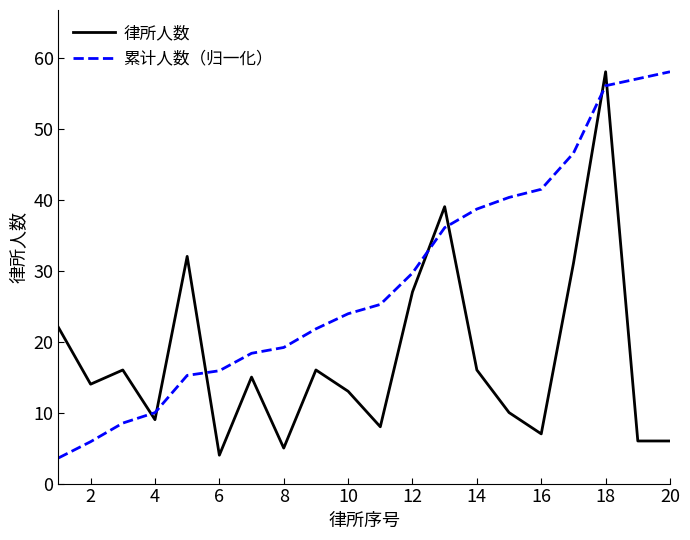

What is the smallest value displayed?

3.6